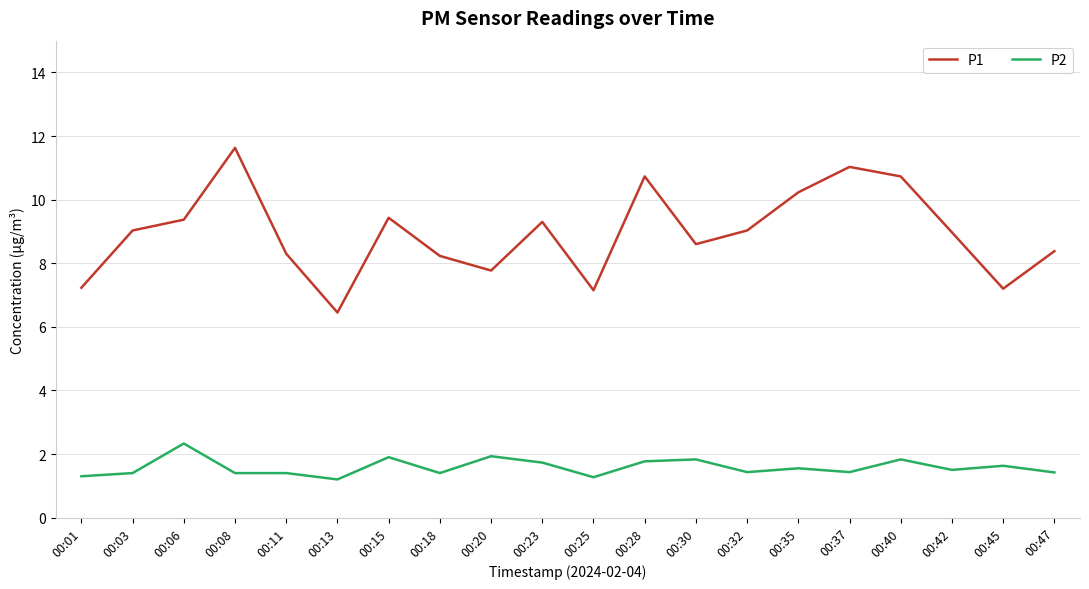

How many lines are shown in the chart?

2